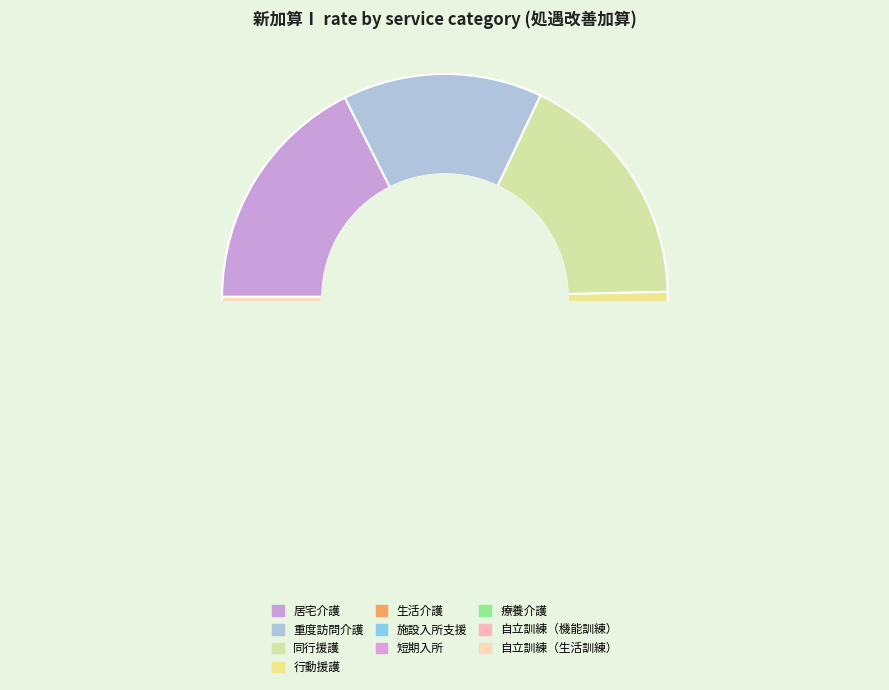

Is it true that 自立訓練（生活訓練） is 14% of the pie?

False